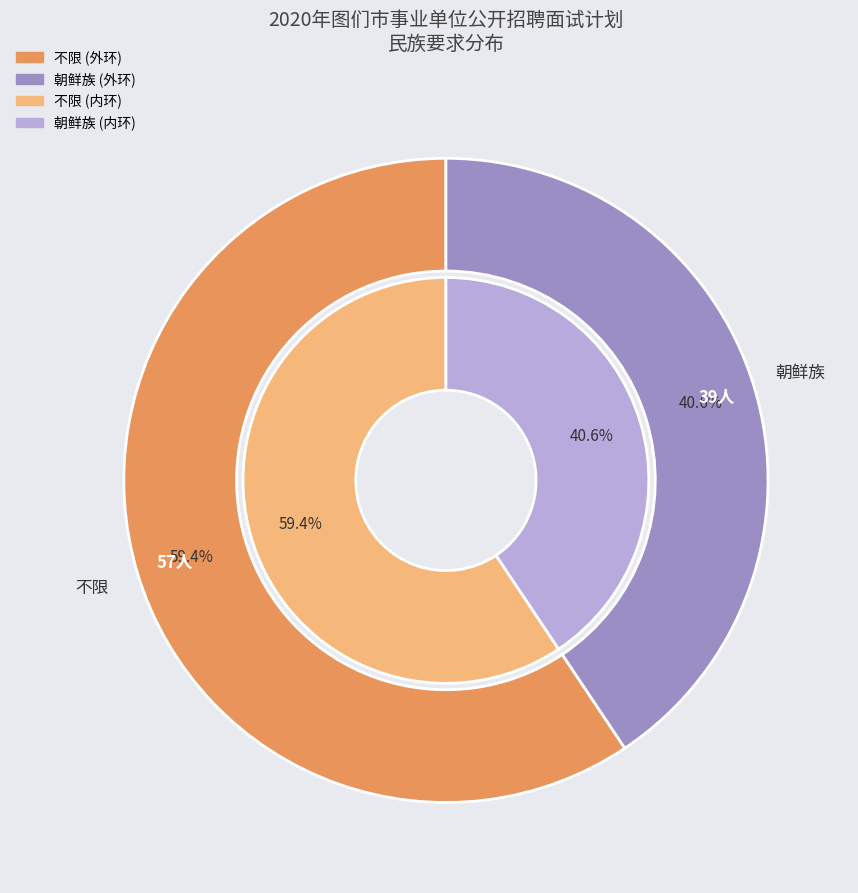

What percentage is NOT represented by 朝鲜族?

59.4%